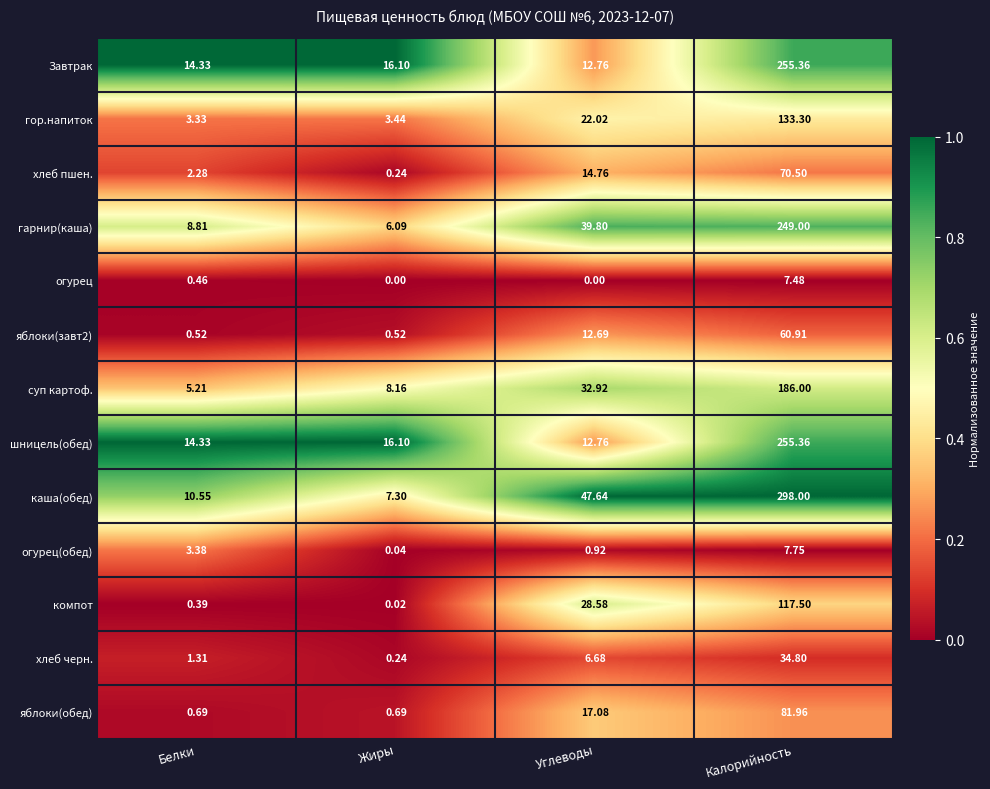

What is the difference between the highest and lowest values at Калорийность?

290.5